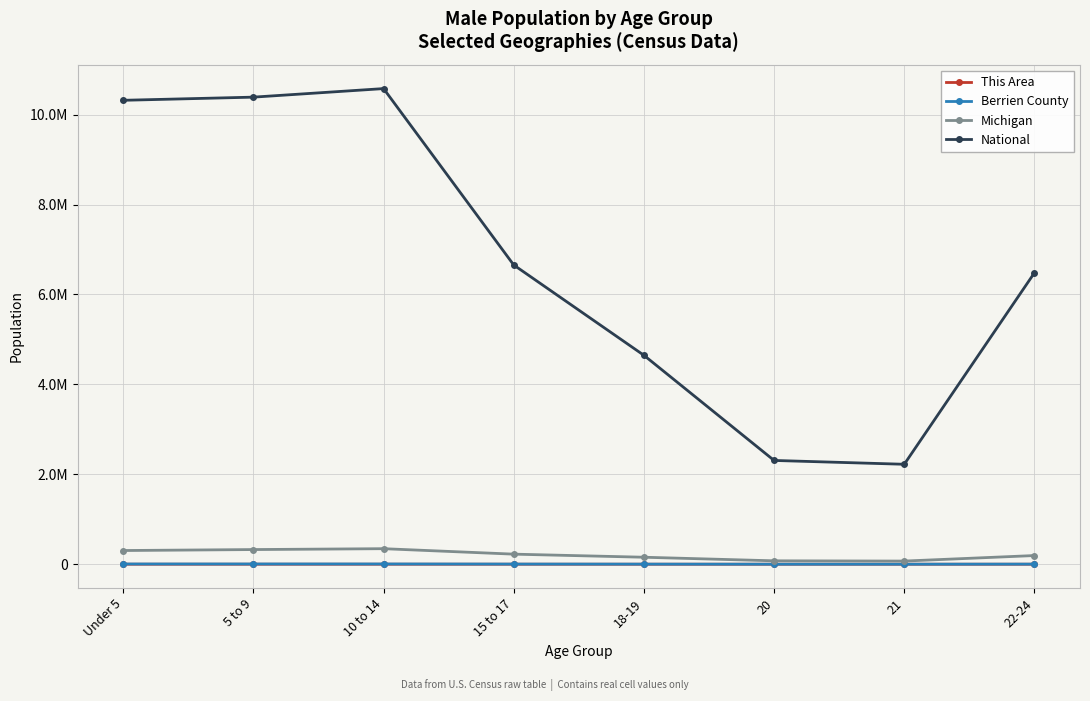

The This Area series shows 43 at 22-24. True or false?

True